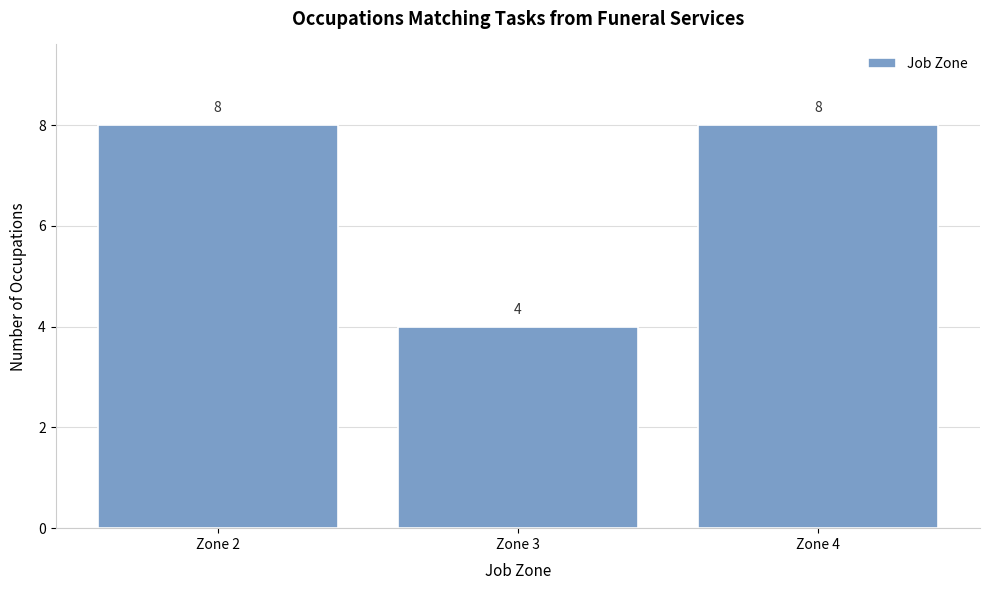

Reading left to right, what are all the values shown in this chart?

Zone 2=8	Zone 3=4	Zone 4=8